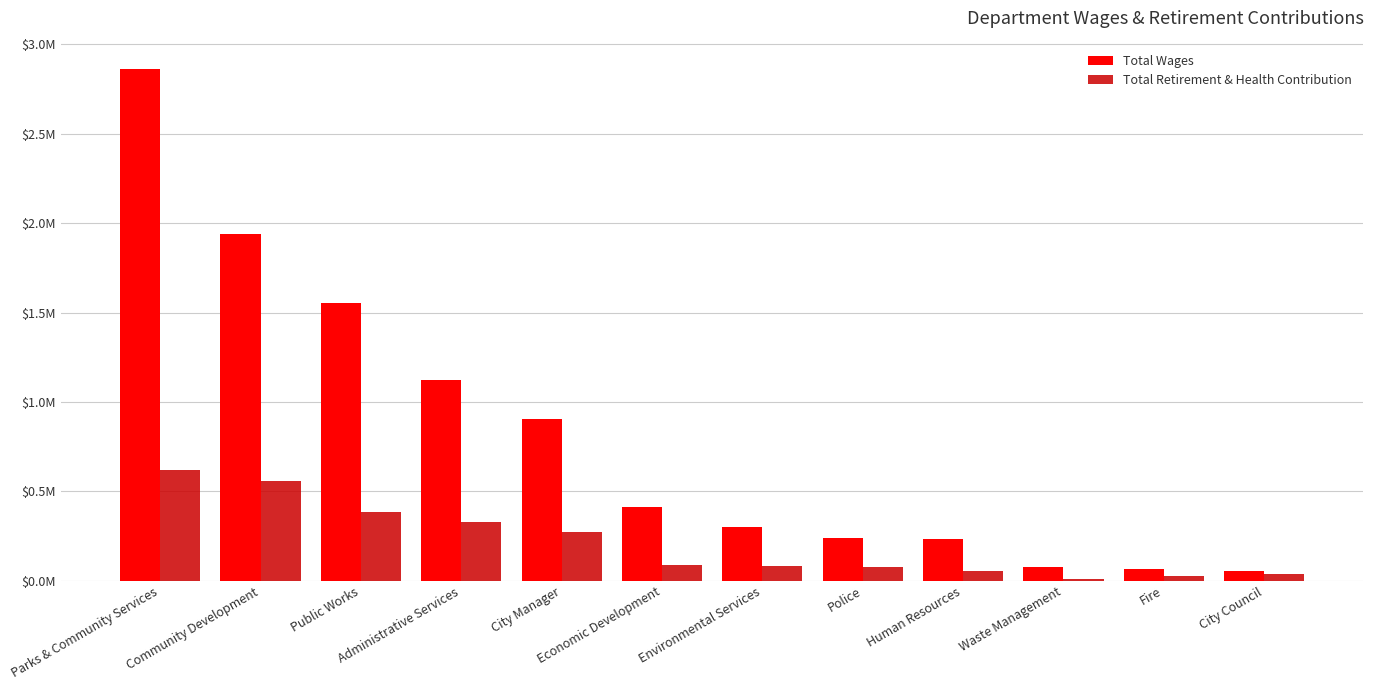

Is the value of Total Wages at Environmental Services greater than the value of Total Retirement & Health Contribution at Waste Management?

Yes